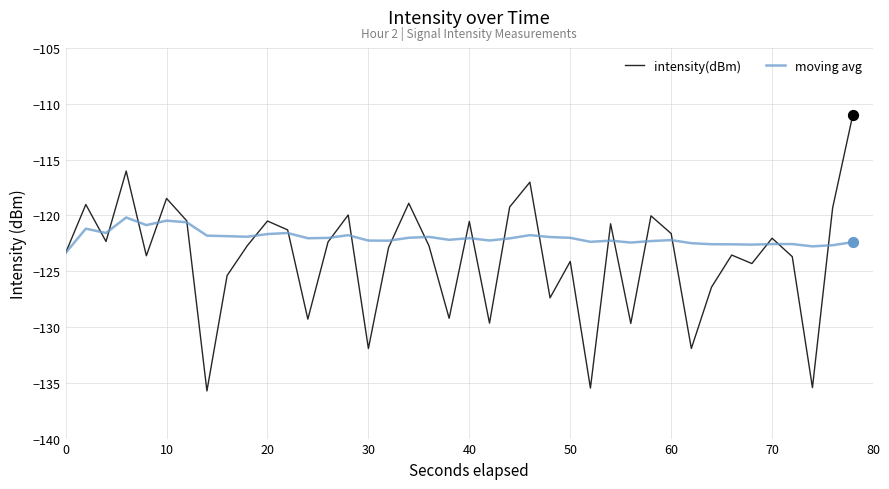

Which series has the widest spread of values?

intensity(dBm)